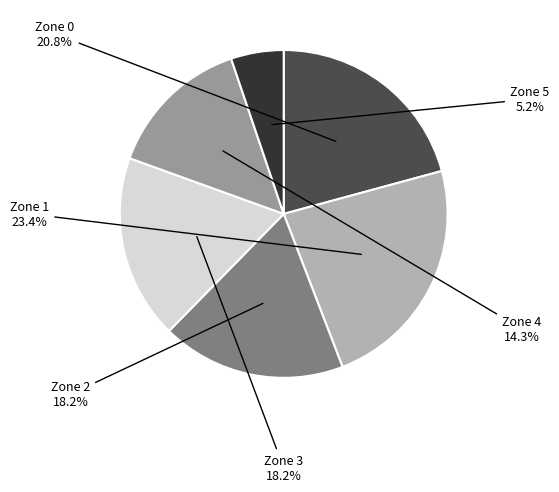

What percentage is the Zone 1 slice, to the nearest percent?

23%